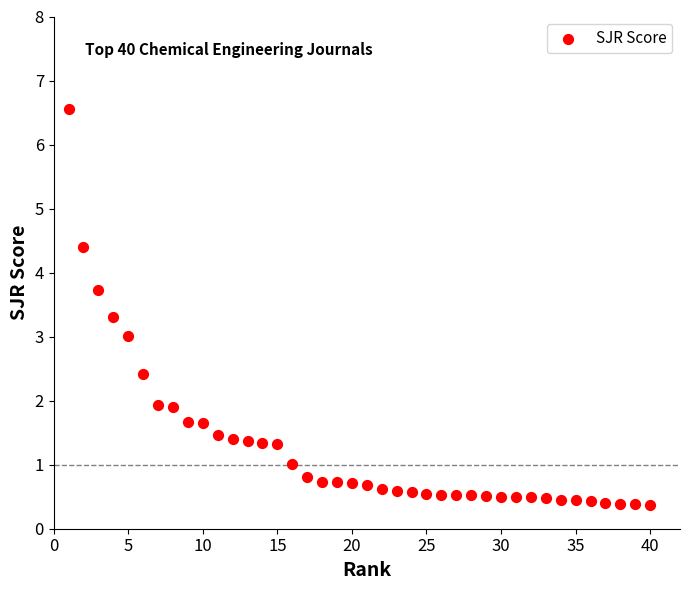

What is the range of Y values (max minus min)?

6.2